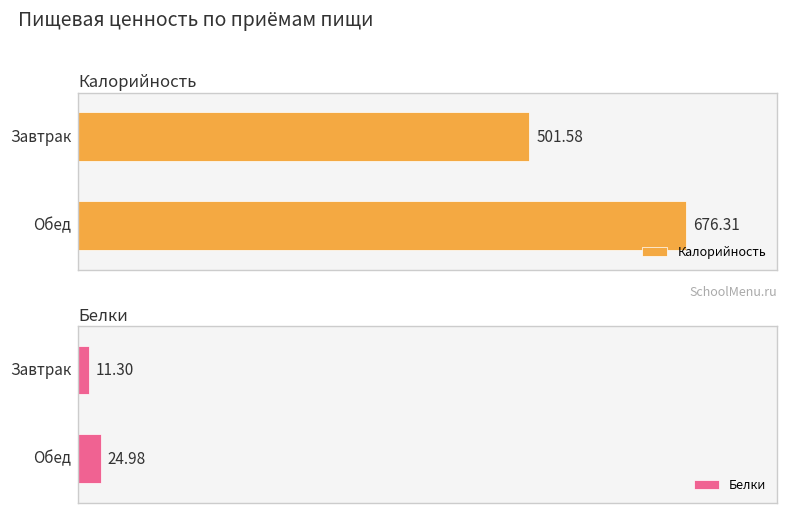

Reading right to left, what are all the values shown in this chart?

Калорийность: 676.3	501.6
Белки: 25.0	11.3